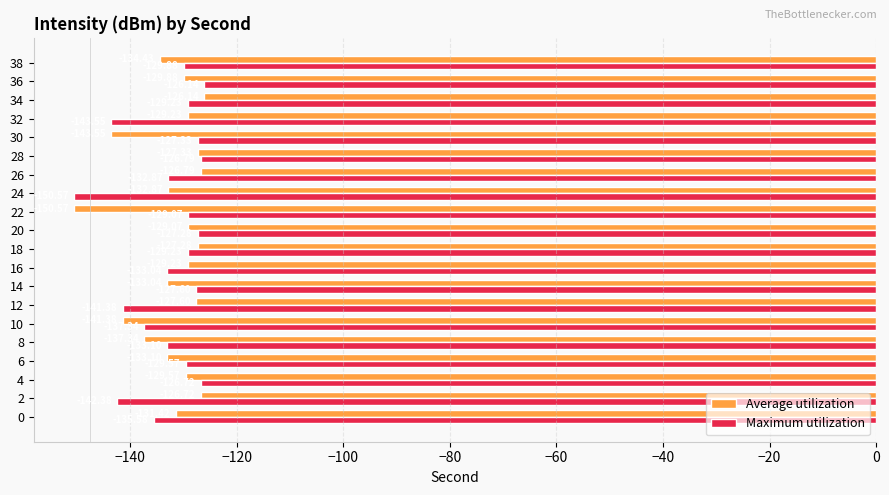

What is the sum of all Maximum utilization values?

-2658.6